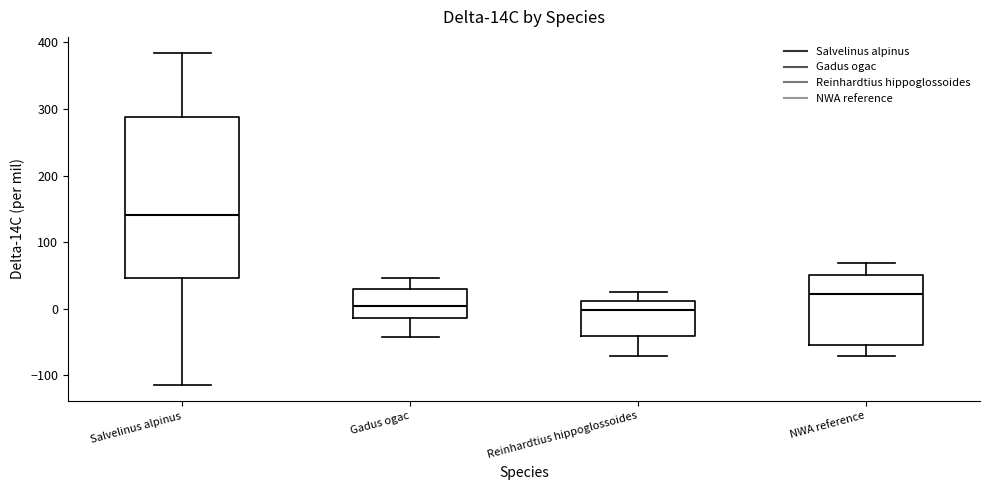

Which box's median line is the highest?

Salvelinus alpinus